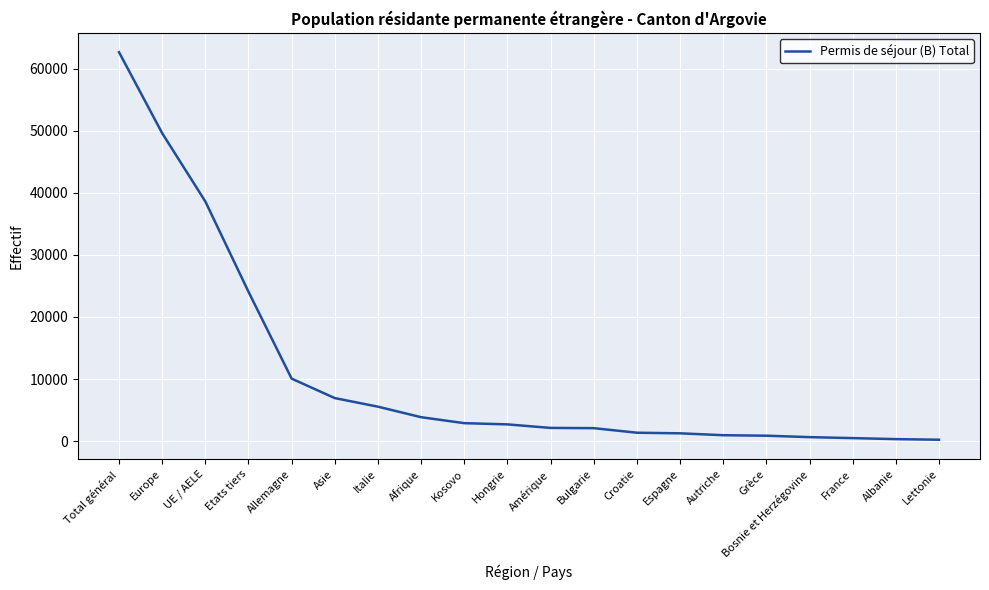

What position from the right is Albanie?

2